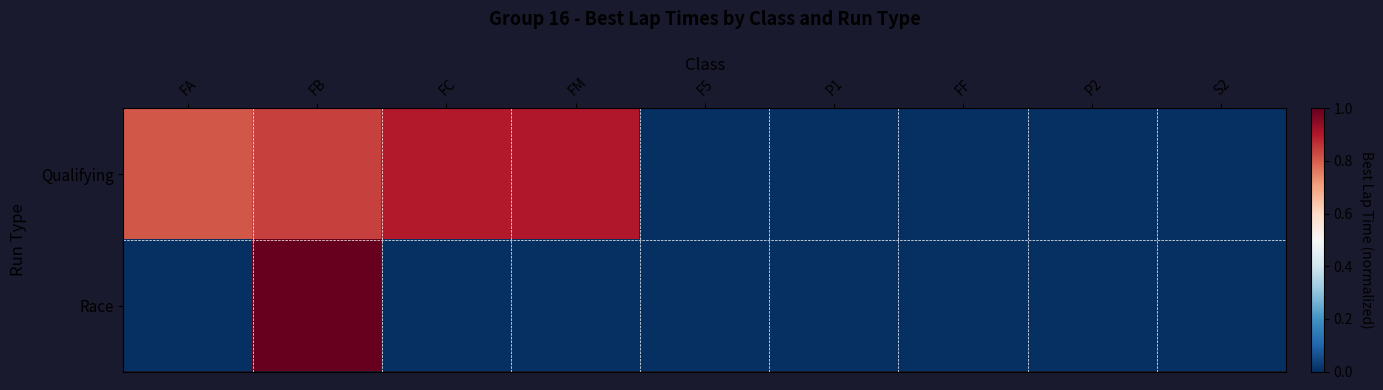

How many data points does each series have?

9